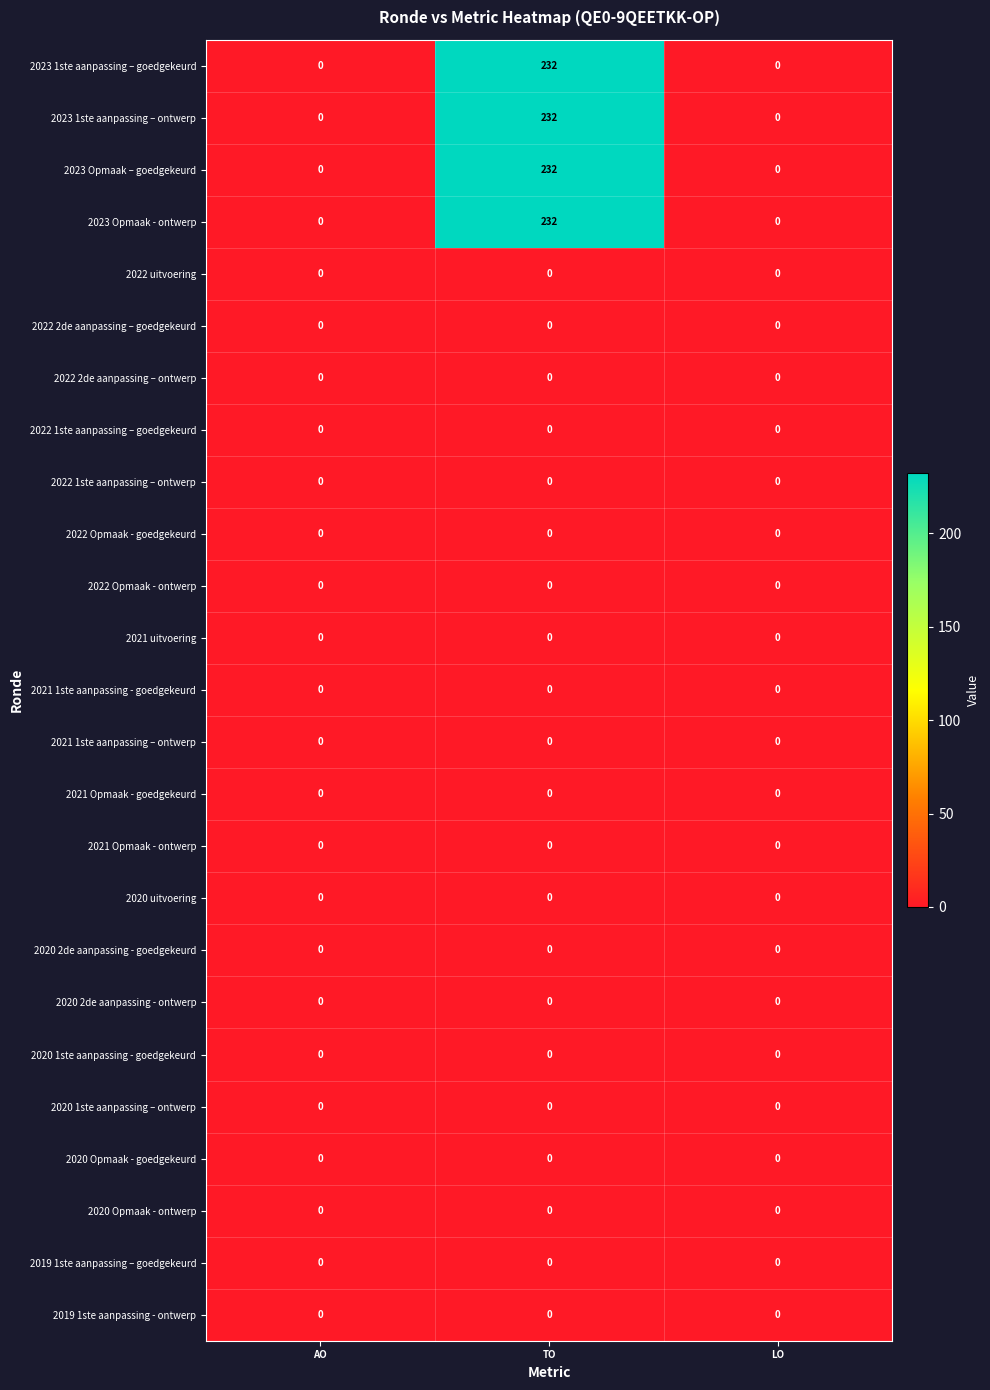

What is the maximum value shown in the chart?

232